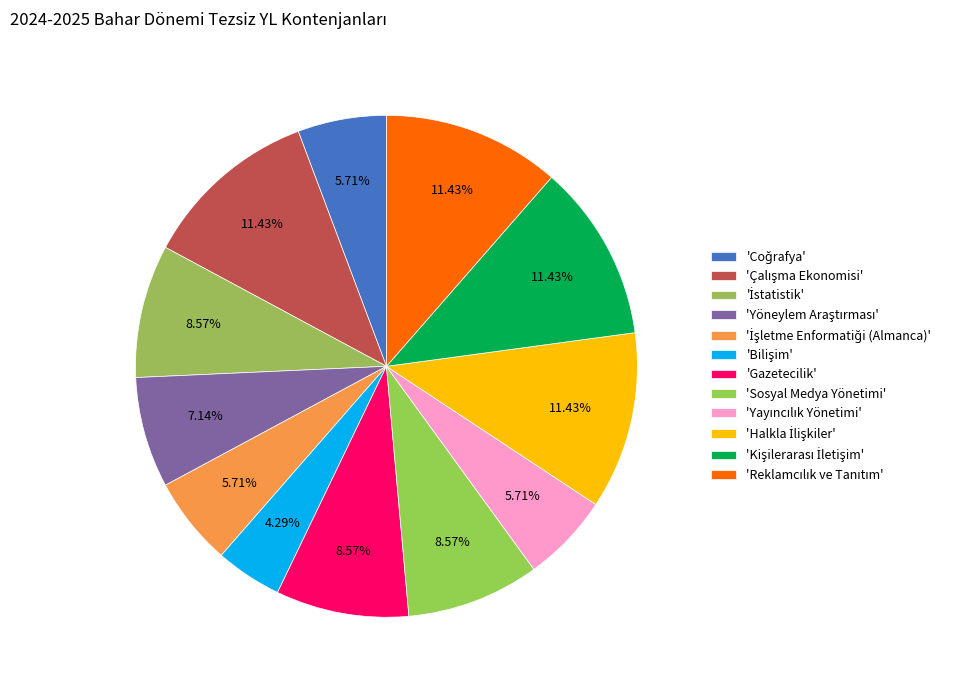

Which category has the biggest portion of the pie?

Çalışma Ekonomisi